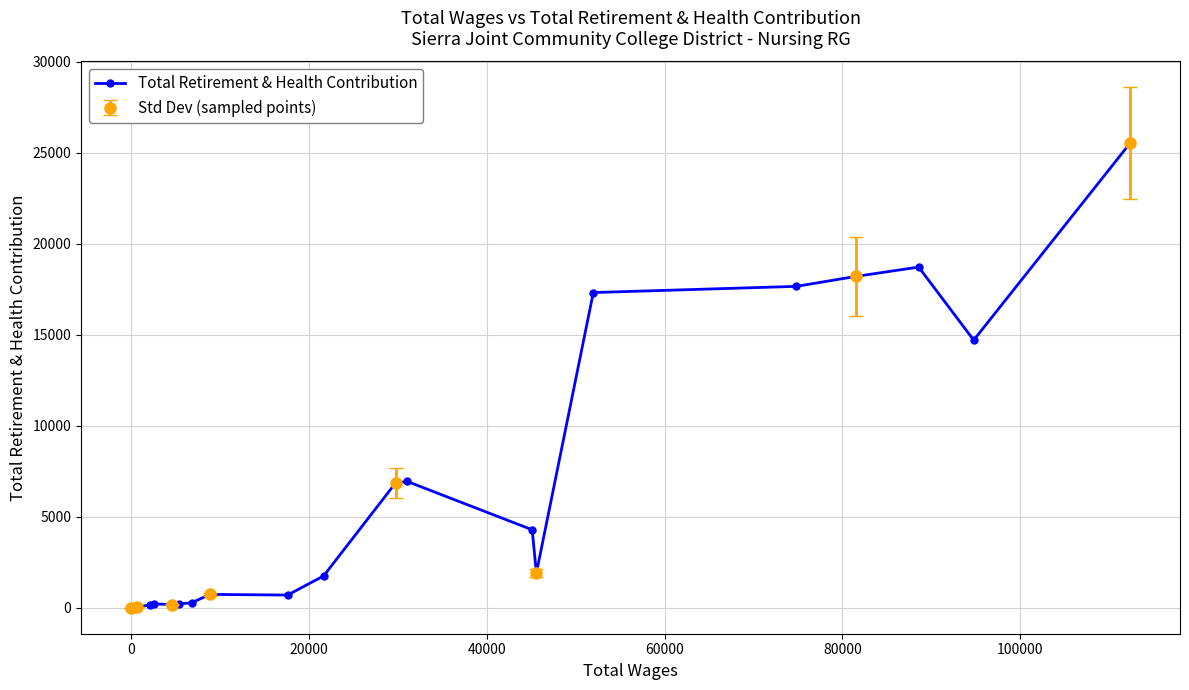

How many points are lower than both their immediate neighbors (excluding endpoints)?

5